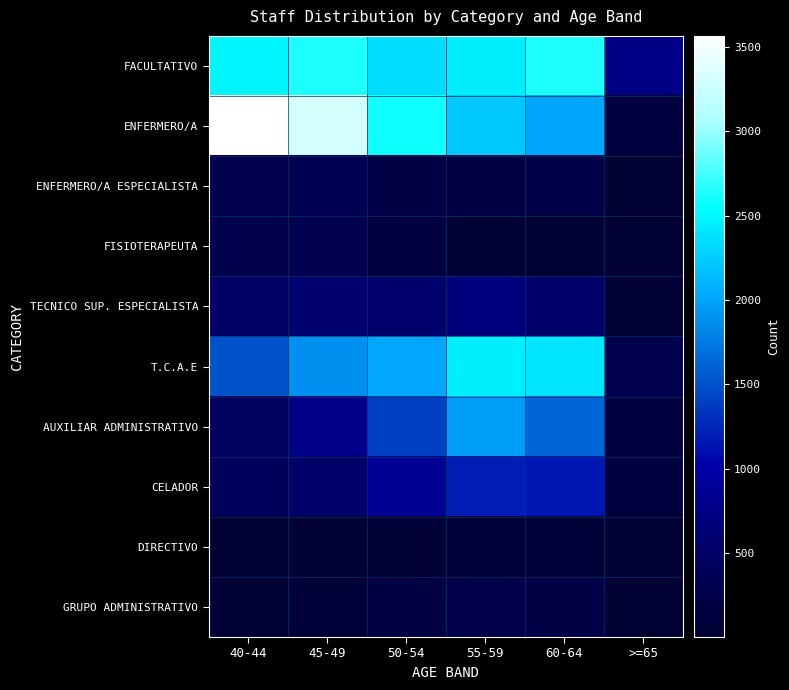

At which category is the sum across all series the highest?

55-59